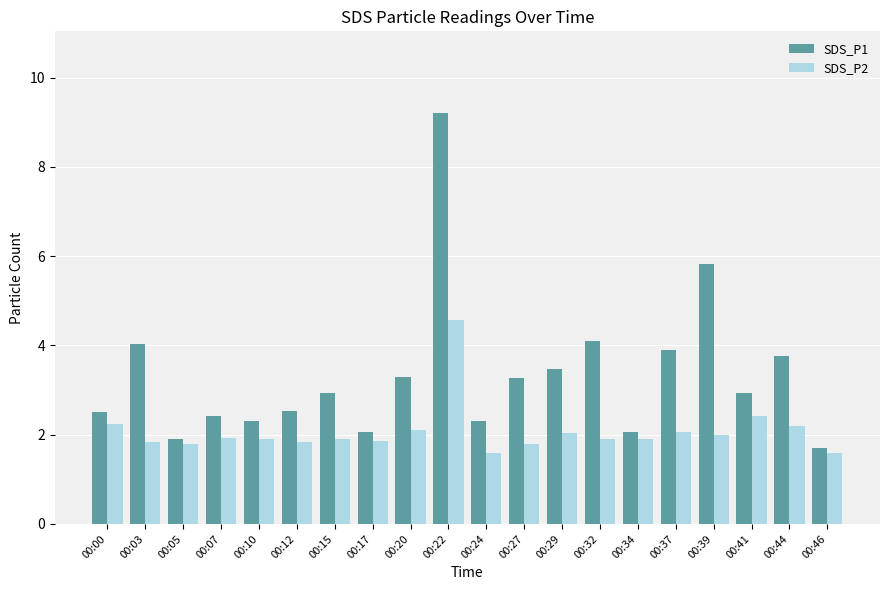

The SDS_P1 series shows 2.3 at 00:10. True or false?

True